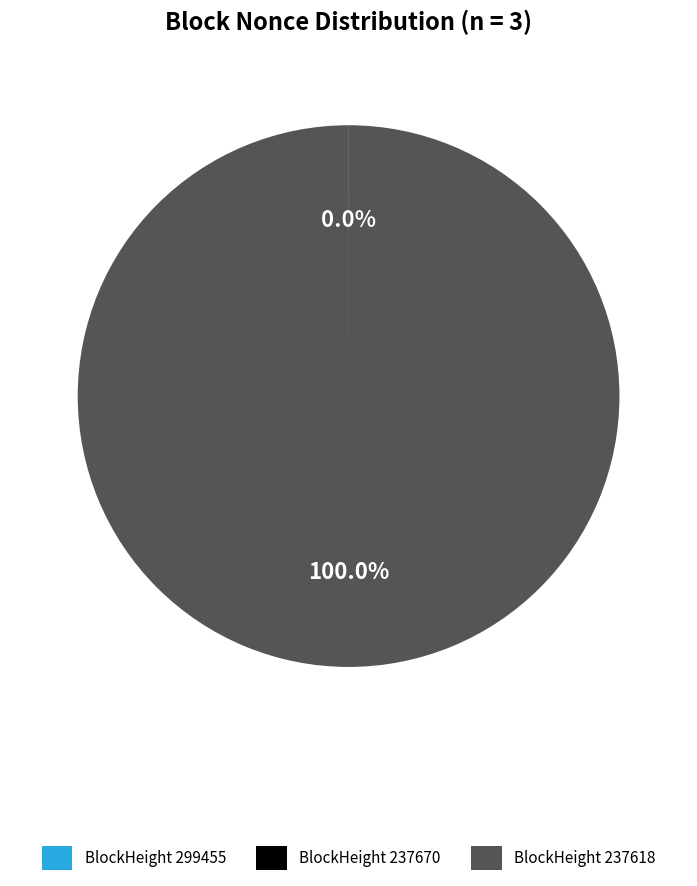

Which has a higher value, 237670 or 237618?

237618